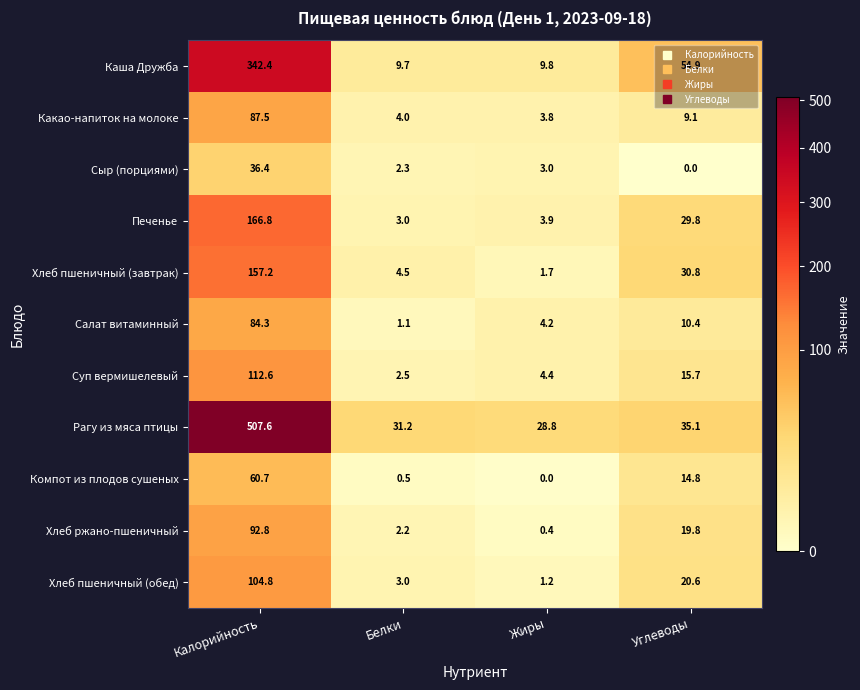

The Рагу из мяса птицы series shows 28.8 at Жиры. True or false?

True